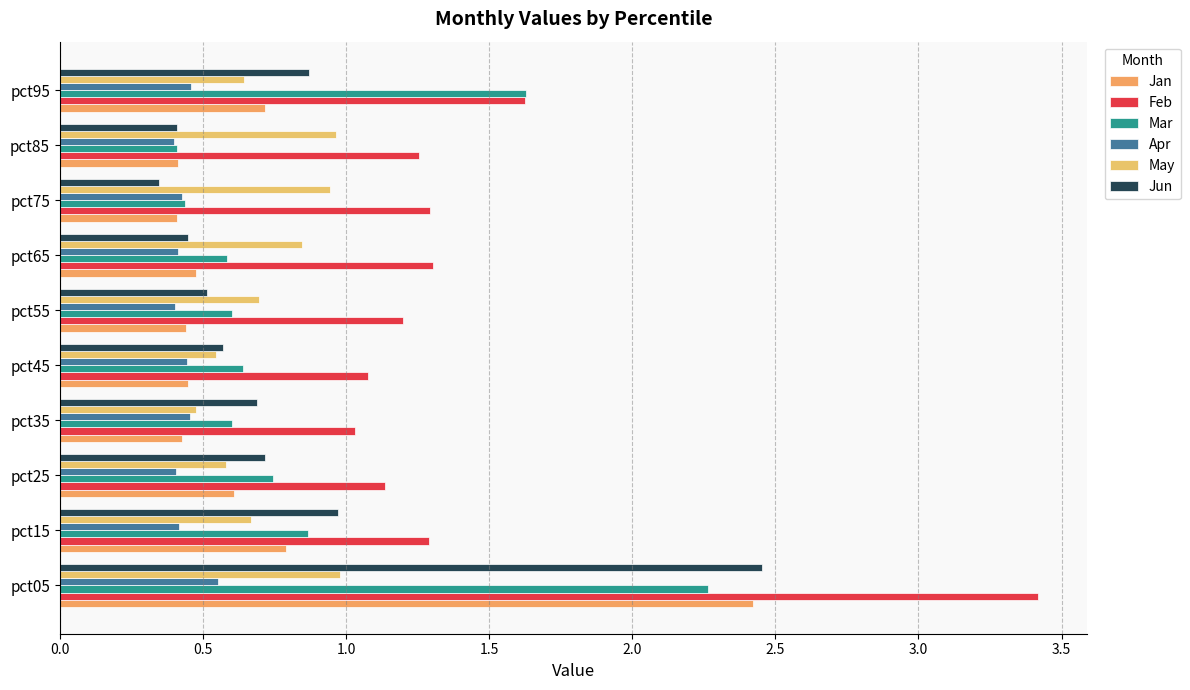

How many data points does each series have?

10